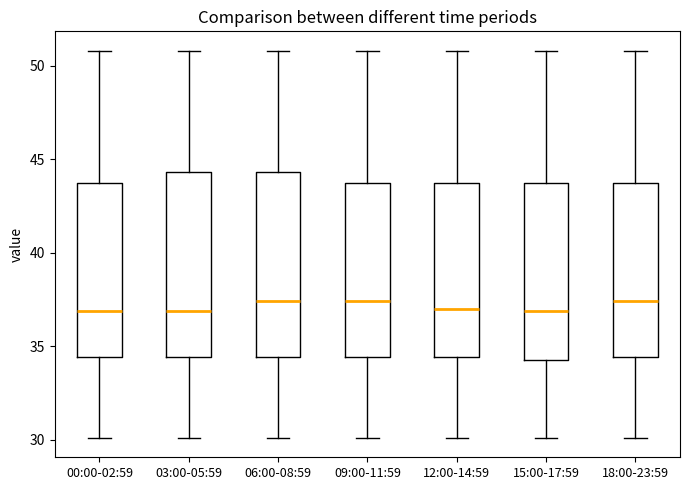

Reading left to right, transcribe this box plot: for each box, give where its median line is, the range the box spans, and where its two whiskers end, as read against the y-axis. The values are not printed on the chart, so give them approximately, as read against the axis.

00:00-02:59: median 37.0, box 34.5 to 44.0, whiskers 30.0 to 51.0
03:00-05:59: median 37.0, box 34.5 to 44.5, whiskers 30.0 to 51.0
06:00-08:59: median 37.5, box 34.5 to 44.5, whiskers 30.0 to 51.0
09:00-11:59: median 37.5, box 34.5 to 44.0, whiskers 30.0 to 51.0
12:00-14:59: median 37.0, box 34.5 to 44.0, whiskers 30.0 to 51.0
15:00-17:59: median 37.0, box 34.5 to 44.0, whiskers 30.0 to 51.0
18:00-23:59: median 37.5, box 34.5 to 44.0, whiskers 30.0 to 51.0